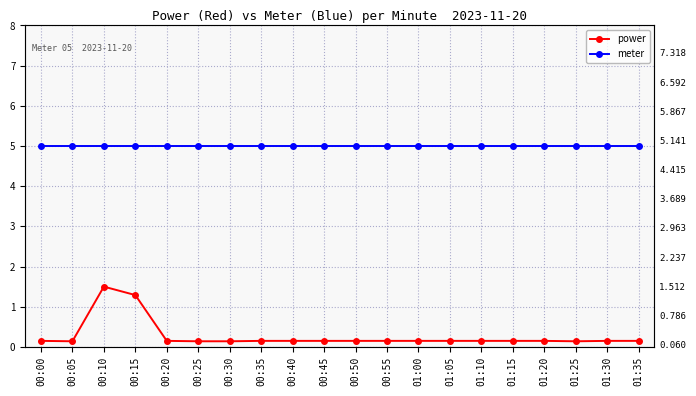

Reading right to left, what are all the values shown in this chart?

power: 0.1	0.1	0.1	0.1	0.1	0.1	0.1	0.1	0.1	0.1	0.1	0.1	0.1	0.1	0.1	0.1	1.3	1.5	0.1	0.1
meter: 5.0	5.0	5.0	5.0	5.0	5.0	5.0	5.0	5.0	5.0	5.0	5.0	5.0	5.0	5.0	5.0	5.0	5.0	5.0	5.0